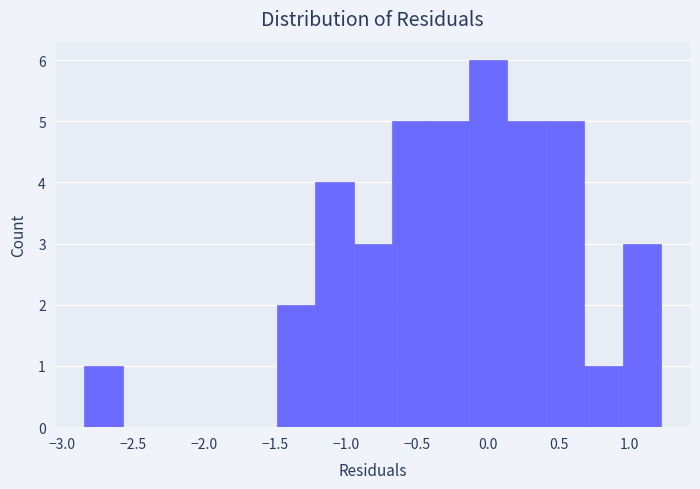

Over which range of the x-axis is the bar tallest?

-0.15 to 0.15